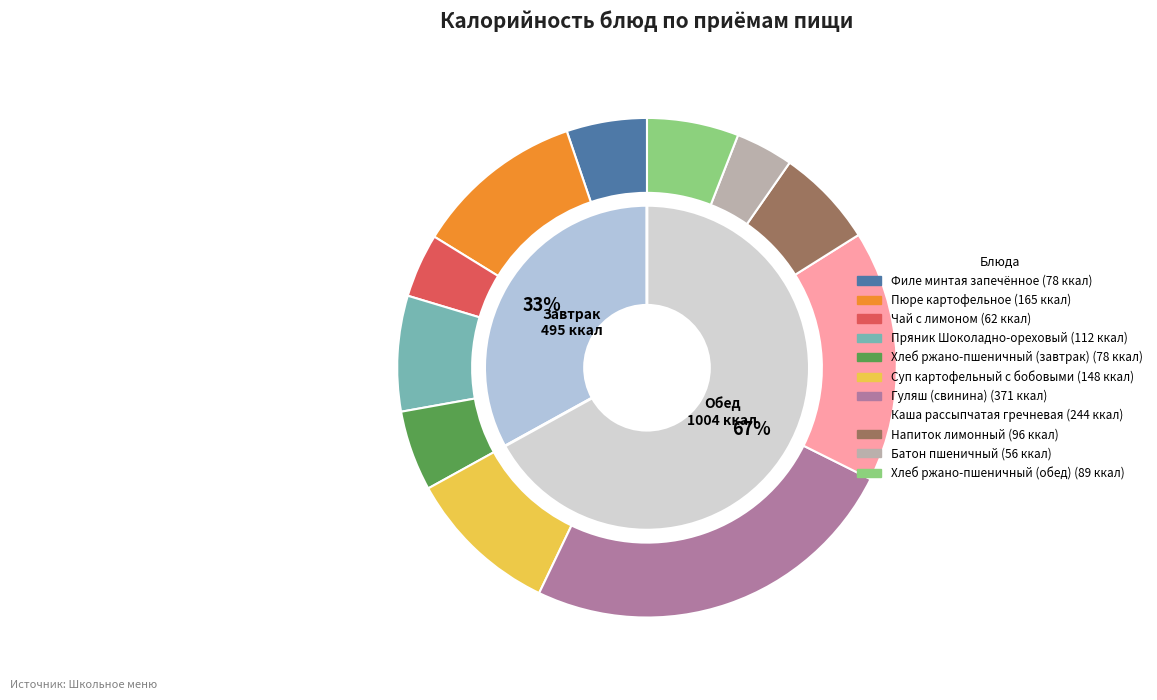

What percentage is the Каша рассыпчатая гречневая slice, to the nearest percent?

16%